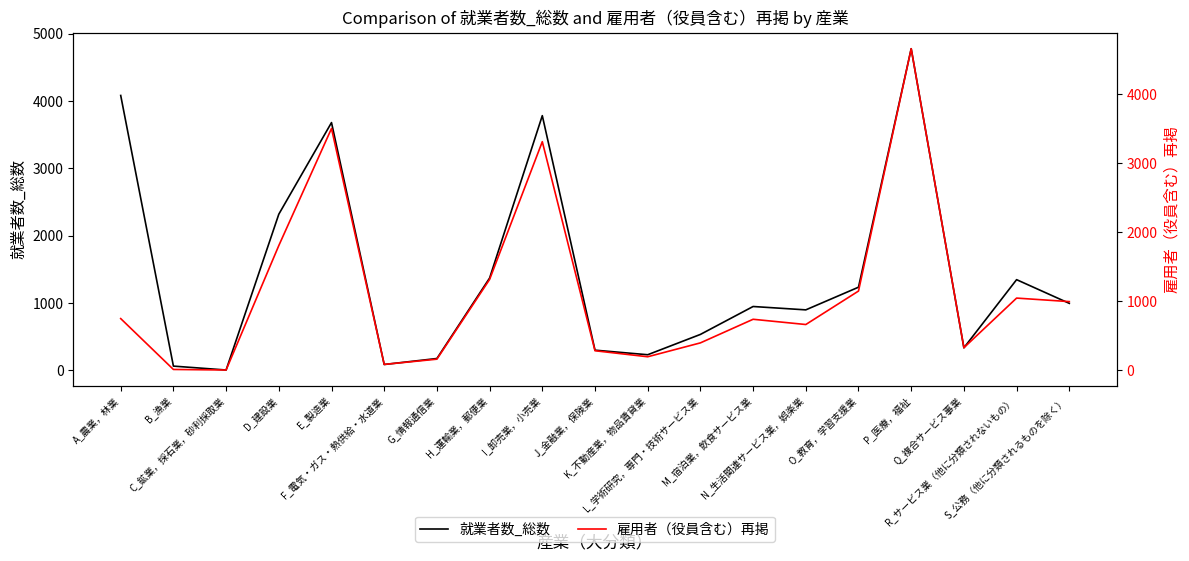

In 雇用者（役員含む）再掲, how many points are lower than both neighbors (excluding endpoints)?

5